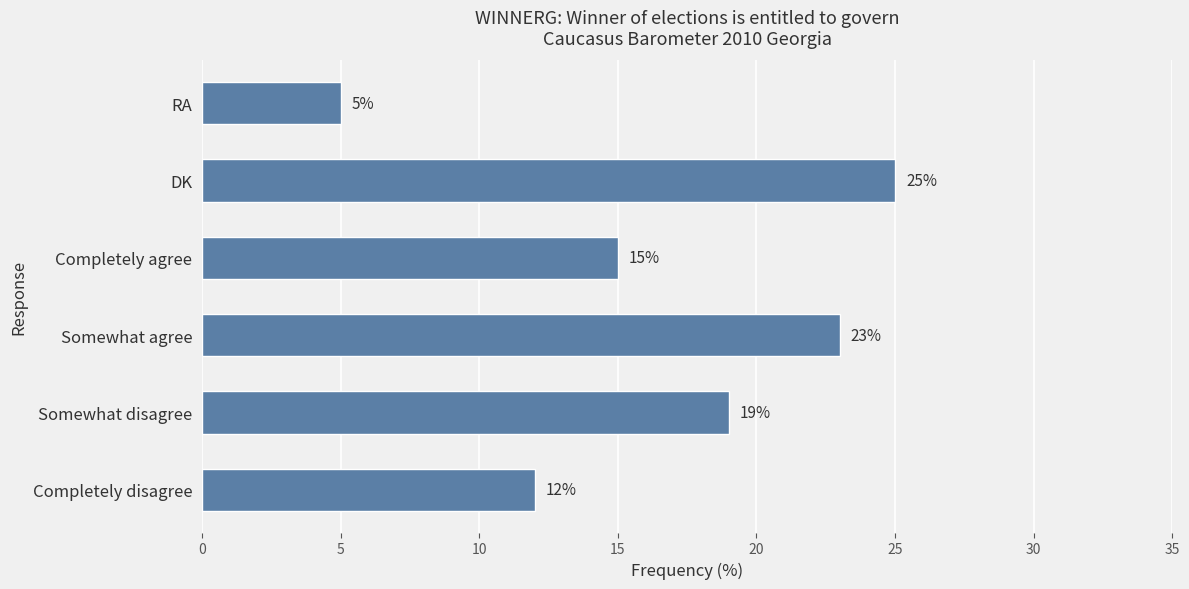

What is the greatest value displayed?

25